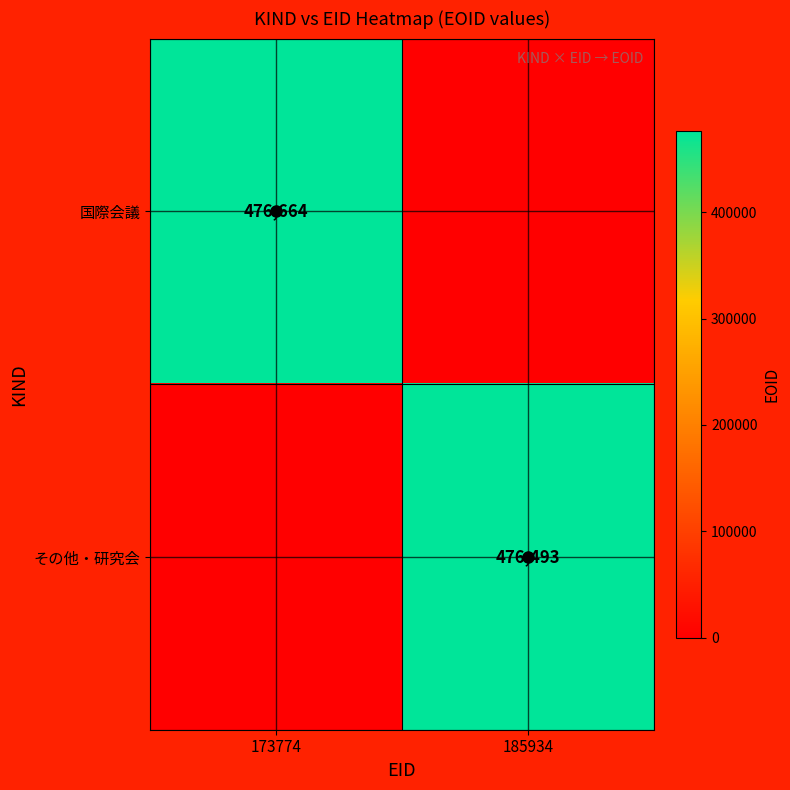

What is the difference between the maximum and minimum values in the その他・研究会 series?

476493